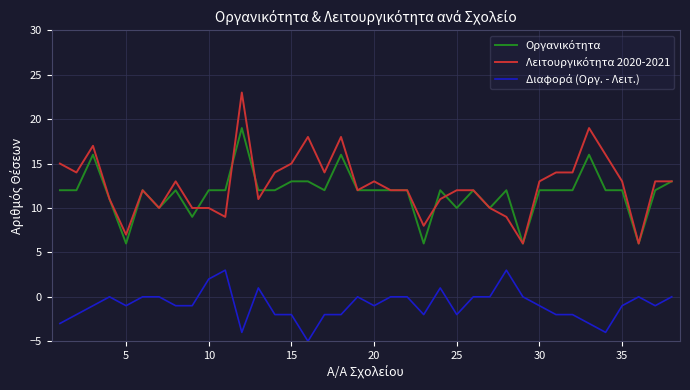

Does the chart have visible grid lines?

Yes